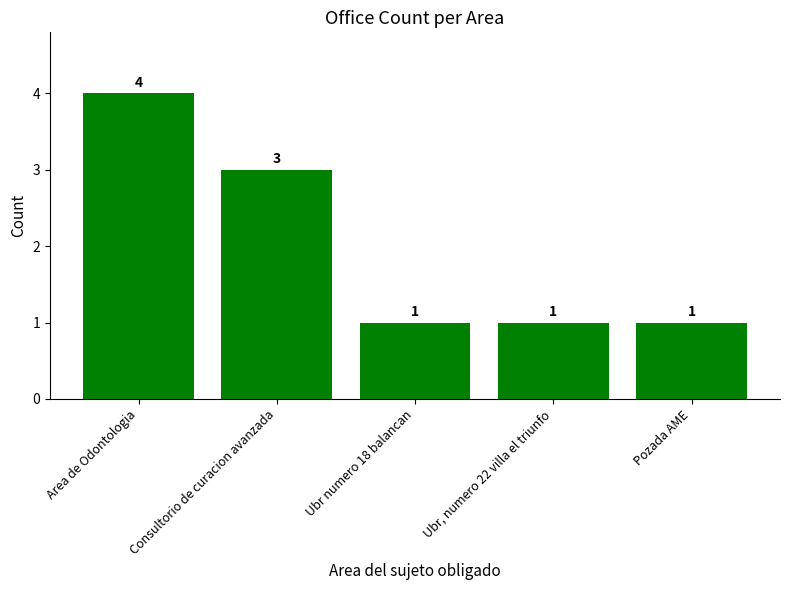

Reading left to right, transcribe all the data shown in this chart.

4	3	1	1	1